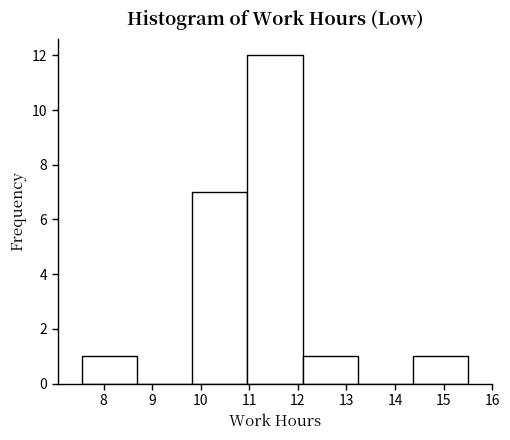

Which range on the x-axis has the tallest bar?

11.0 to 12.1